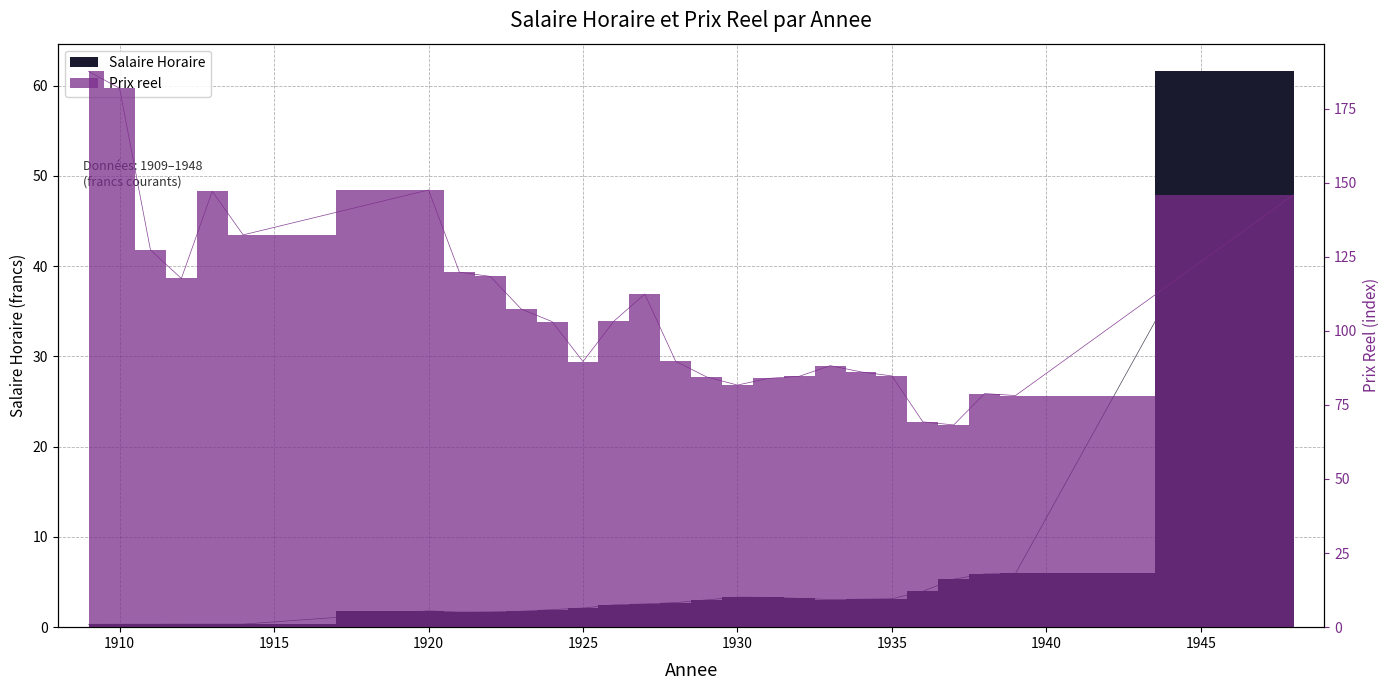

Which category has the lowest value across all series?

1909